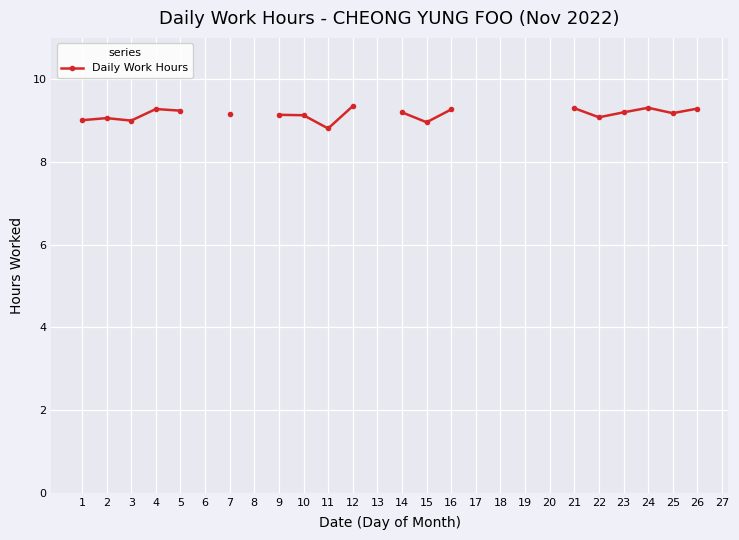

How many lines are shown in the chart?

1